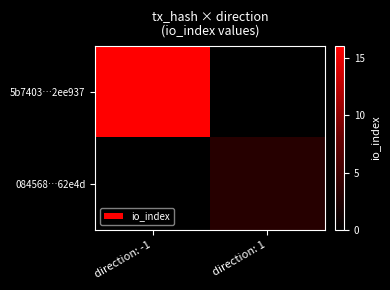

At which category does the chart reach its peak across all series?

direction: -1